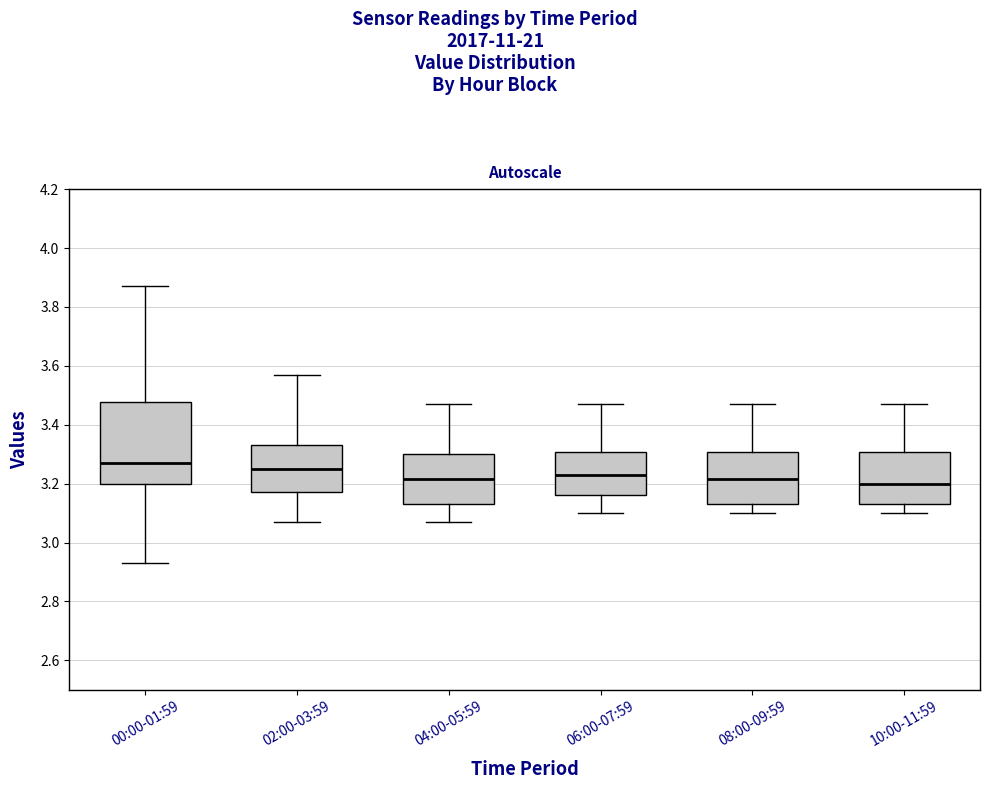

Comparing the boxes themselves (not the whiskers), which one is the tallest?

00:00-01:59